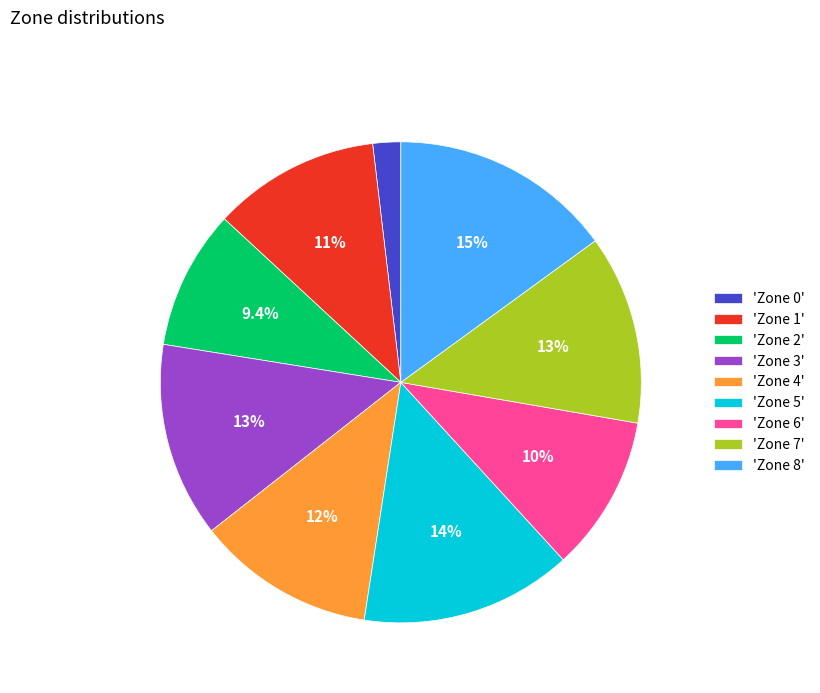

What percentage do 'Zone 4' and 'Zone 3' together represent?

25.1%